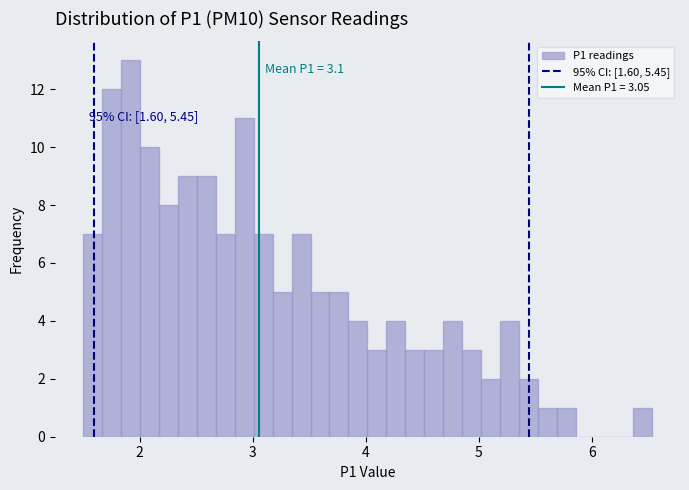

Read against the x-axis, roughly where is the centre of the tallest bar?

1.9